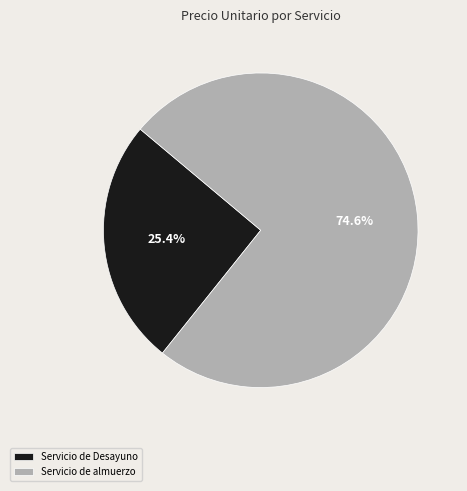

Count the number of slices in the pie.

2